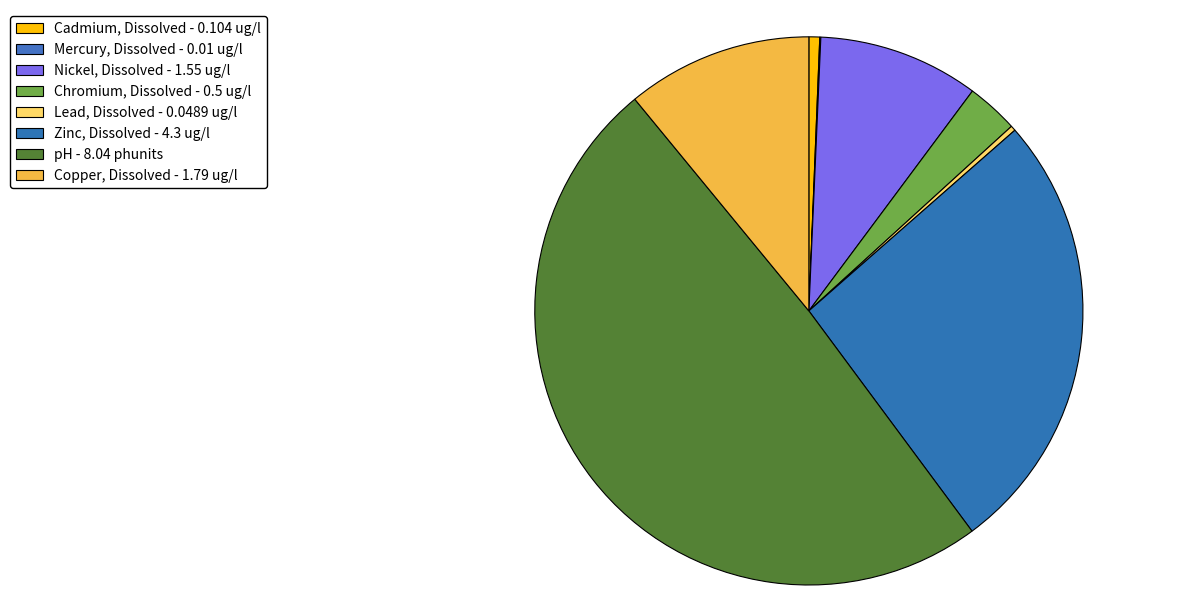

The Zinc, Dissolved slice represents 26% of the pie. True or false?

True